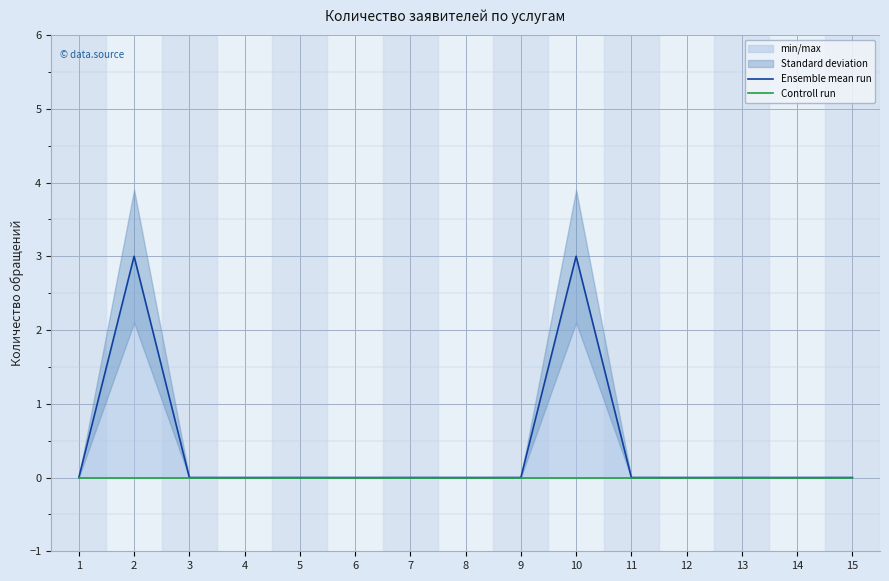

Where is the first local maximum for Ensemble mean run?

2